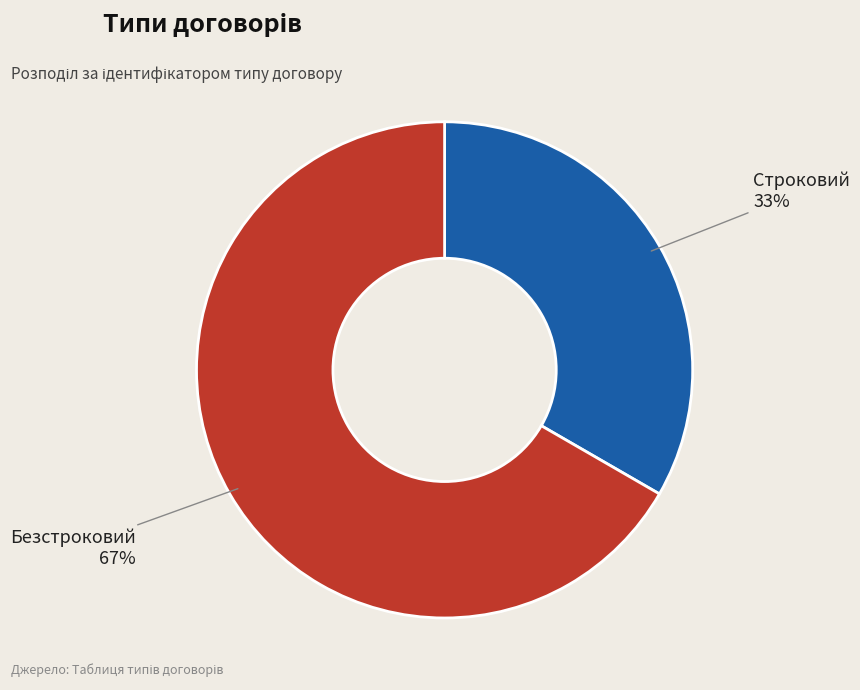

Is it true that Строковий is 26% of the pie?

False